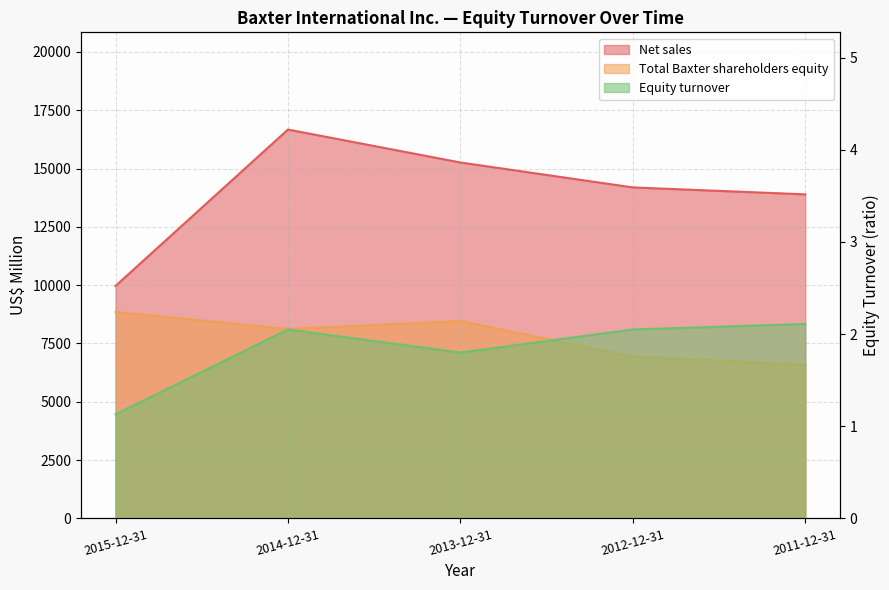

What value does the Total Baxter shareholders equity series have at 2015-12-31?

8846.0